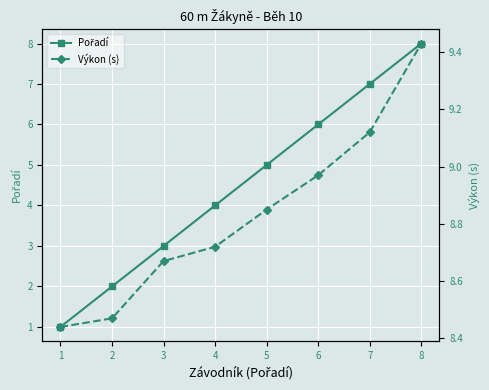

At which category is the sum across all series the highest?

8